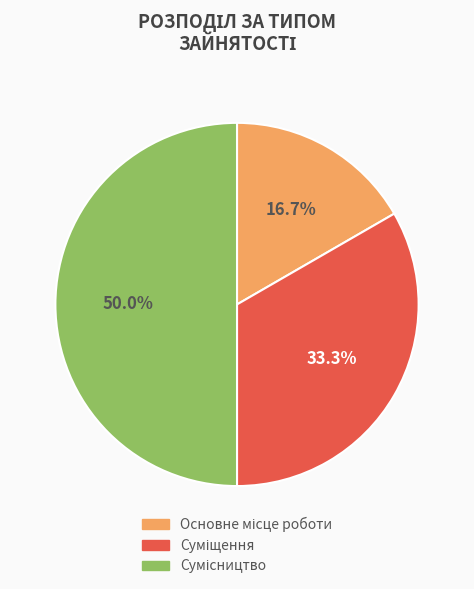

To the nearest percent, what percentage of the pie is Основне місце роботи?

17%